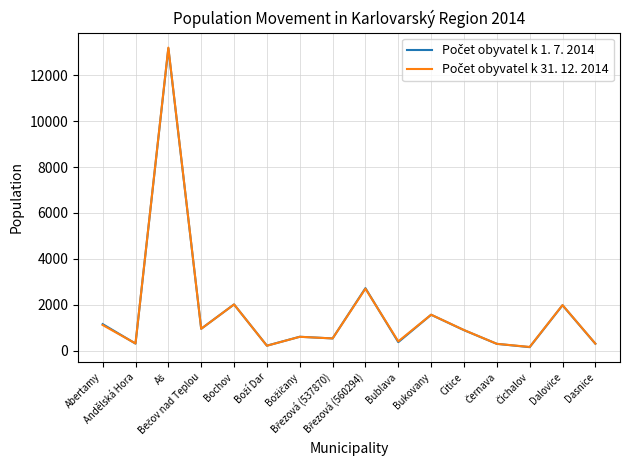

What is the maximum value shown in the chart?

13204